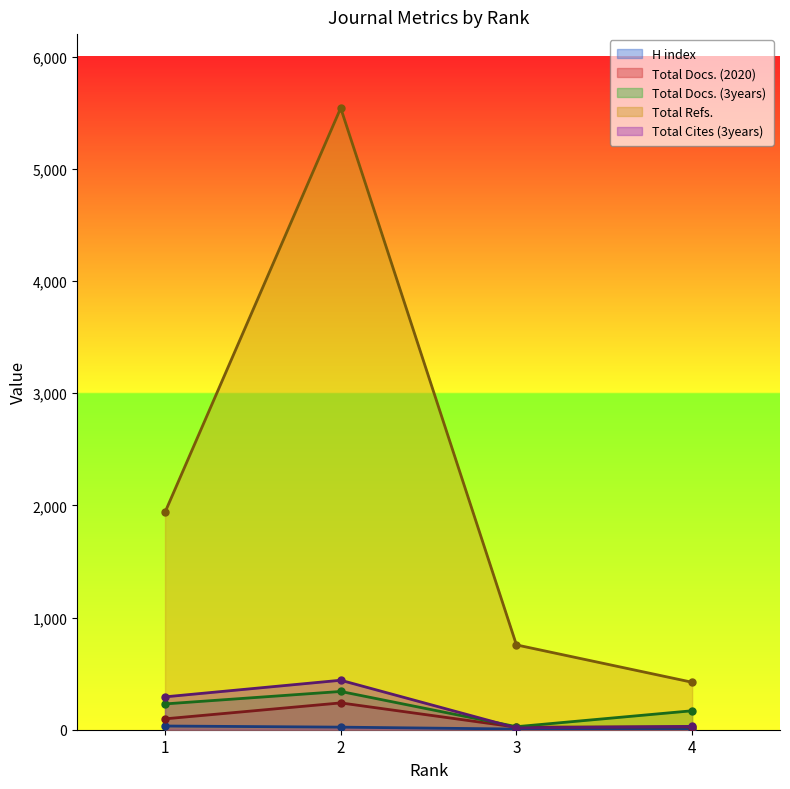

Between 2 and 3, which is larger?

2